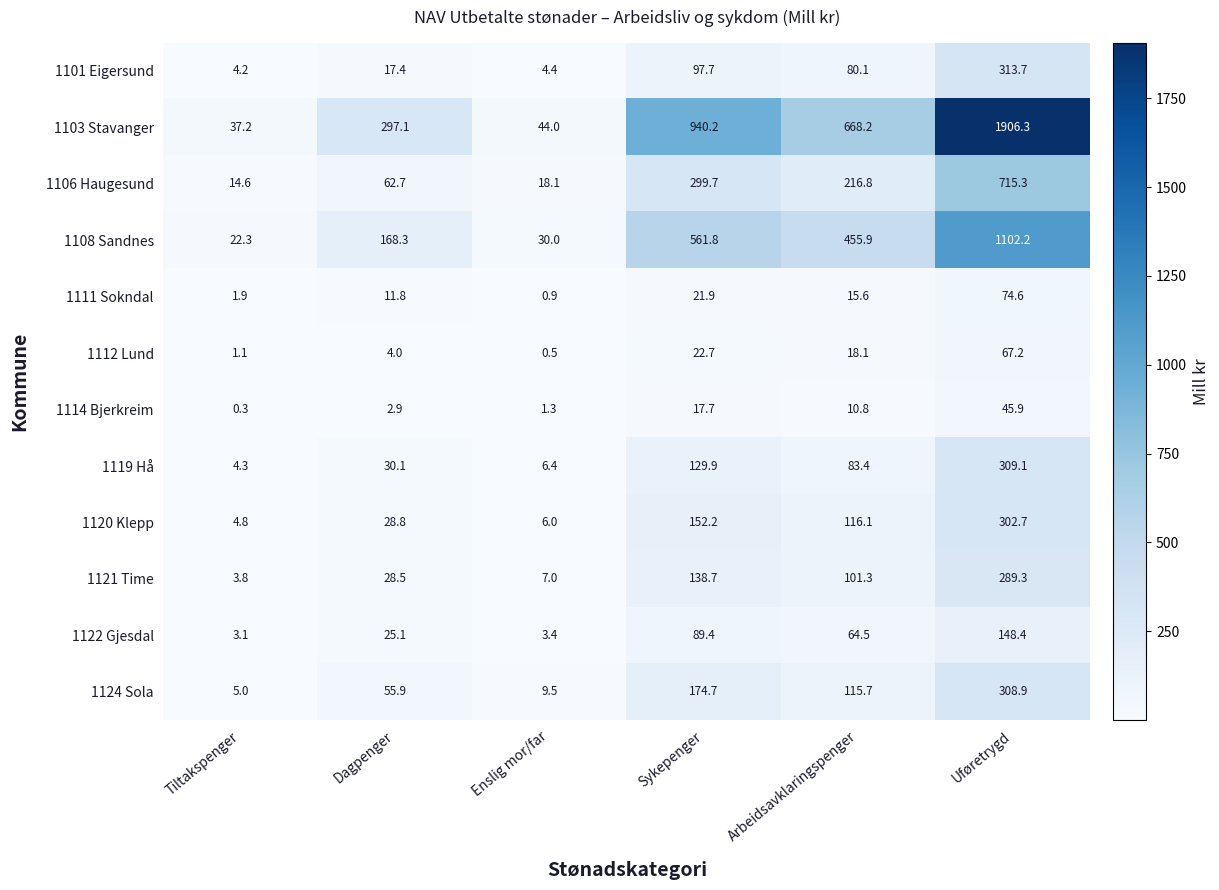

Is it true that 1121 Time equals 206.4 at Sykepenger?

False